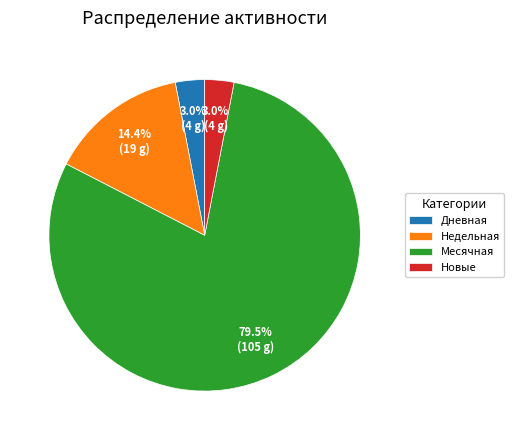

Combined, do Недельная and Новые account for over 50%?

No